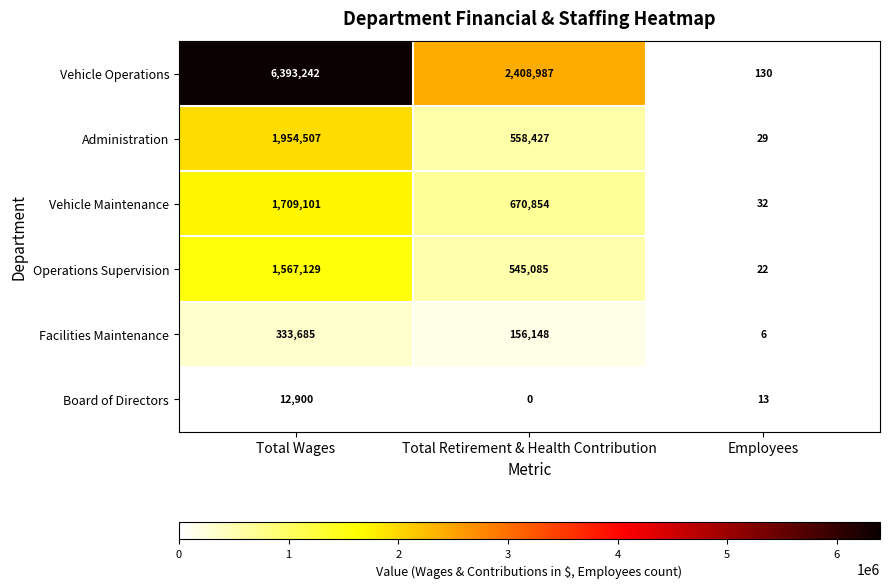

Reading right to left, what are all the values shown in this chart?

Vehicle Operations: Employees=130	Total Retirement & Health Contribution=2408987	Total Wages=6393242
Administration: Employees=29	Total Retirement & Health Contribution=558427	Total Wages=1954507
Vehicle Maintenance: Employees=32	Total Retirement & Health Contribution=670854	Total Wages=1709101
Operations Supervision: Employees=22	Total Retirement & Health Contribution=545085	Total Wages=1567129
Facilities Maintenance: Employees=6	Total Retirement & Health Contribution=156148	Total Wages=333685
Board of Directors: Employees=13	Total Retirement & Health Contribution=0	Total Wages=12900